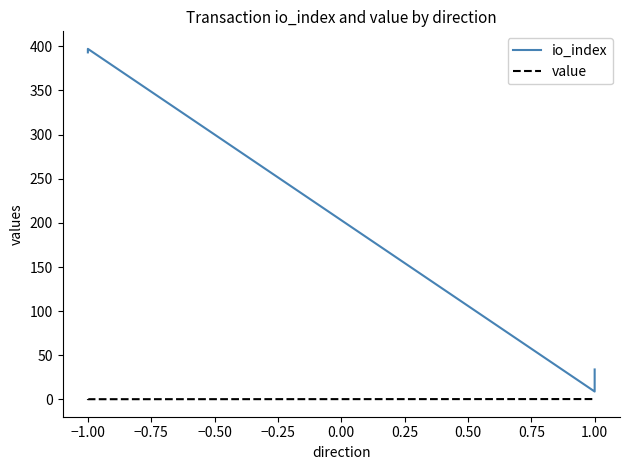

What is the difference between the second highest and second lowest values in the value series?

0.2